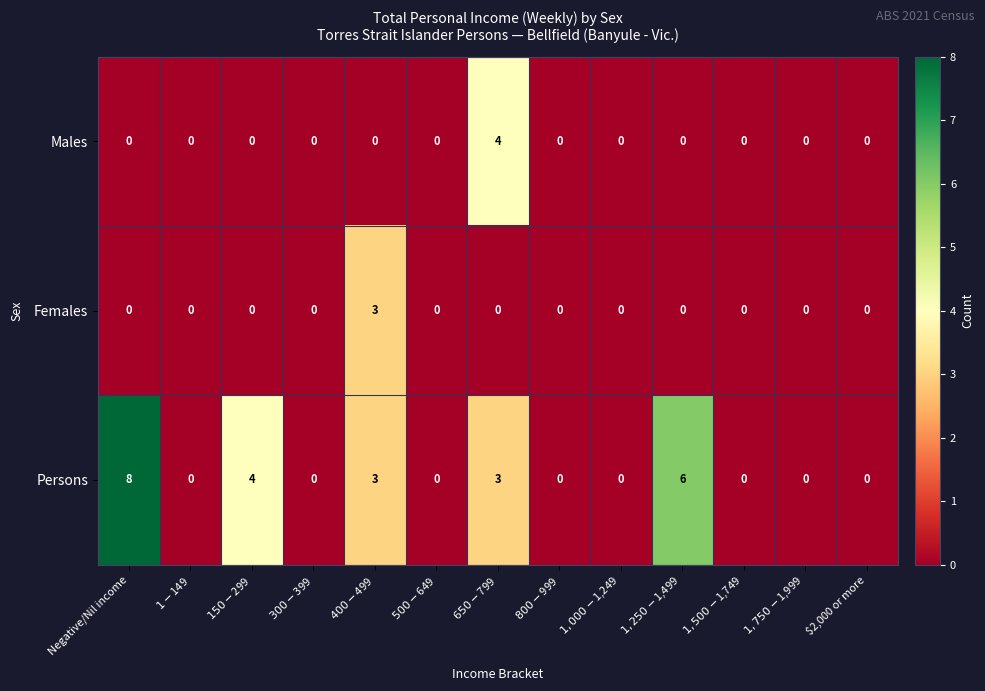

Which series has the largest total across all categories?

Persons